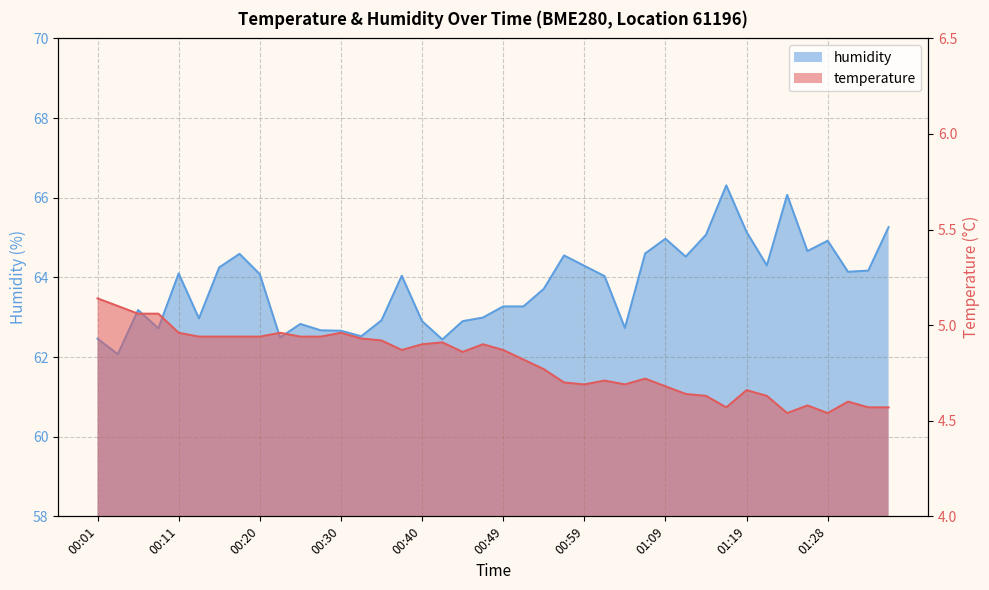

The value of humidity at 01:24 is 41.0. True or false?

False